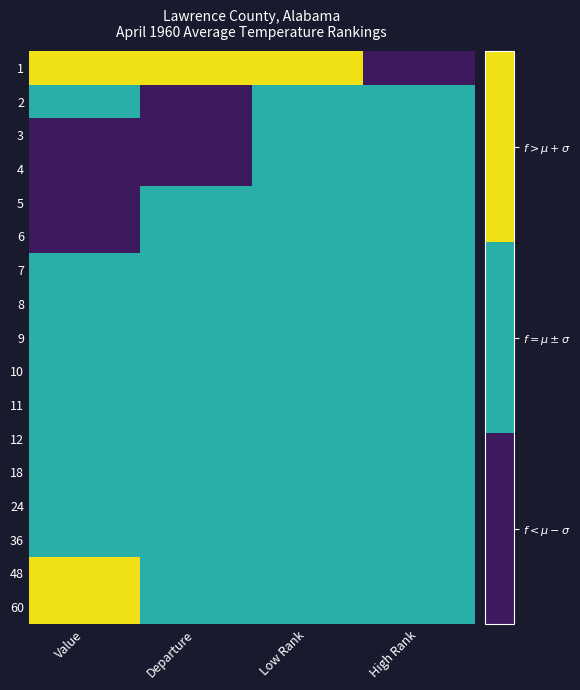

What is the spread (max minus min) of values at High Rank?

1